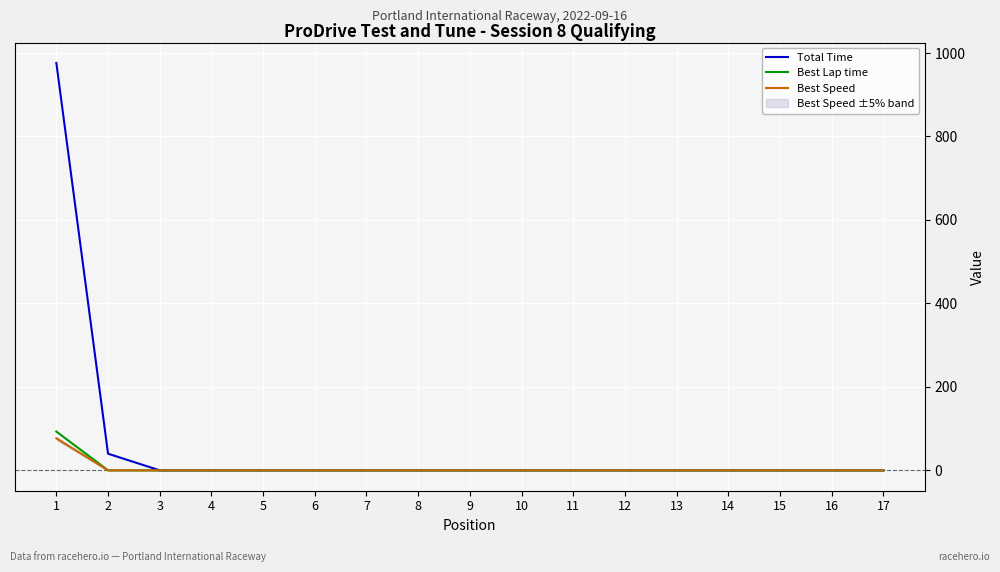

True or false: Best Lap time and Total Time cross at least once.

False